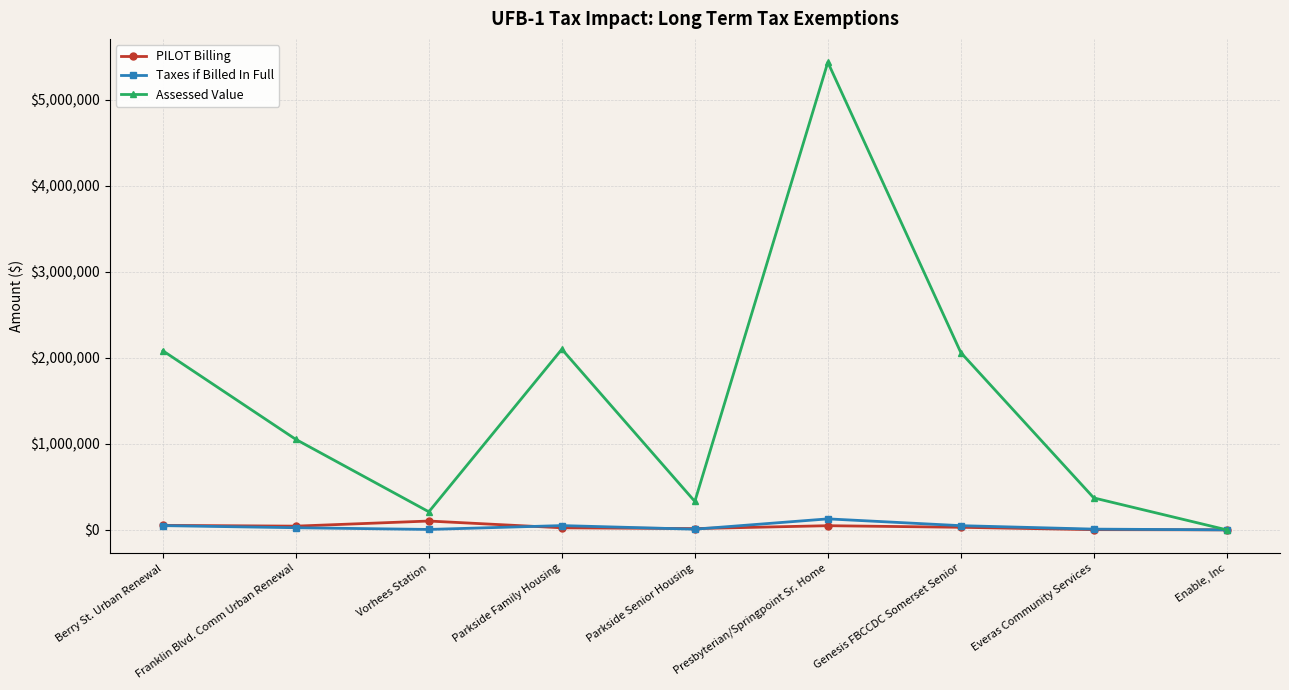

What is the difference between the Assessed Value values at Parkside Senior Housing and Everas Community Services?

40800.0